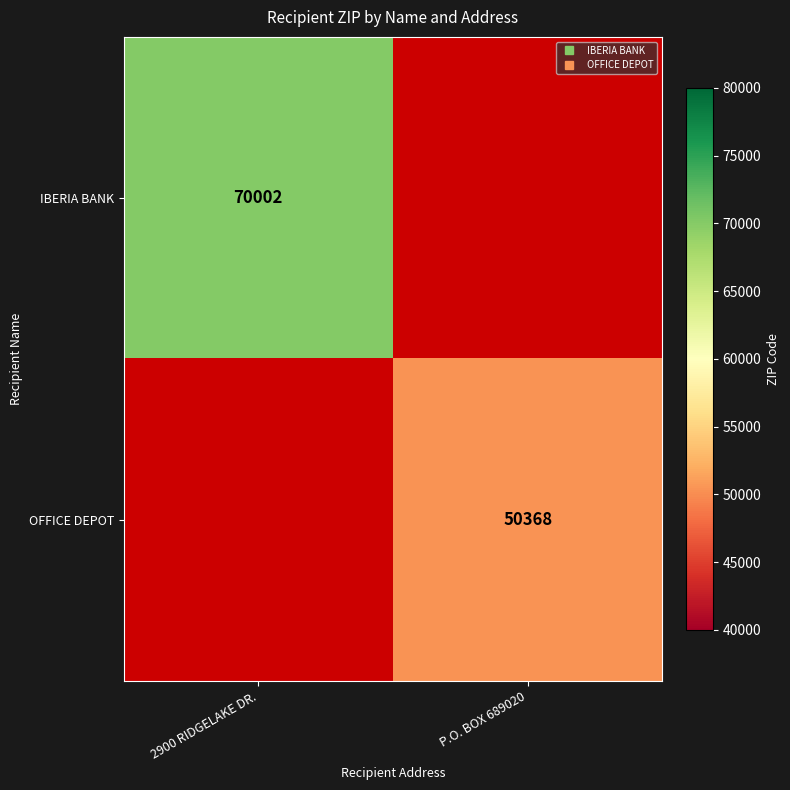

What value does the OFFICE DEPOT series have at P.O. BOX 689020?

50368.0